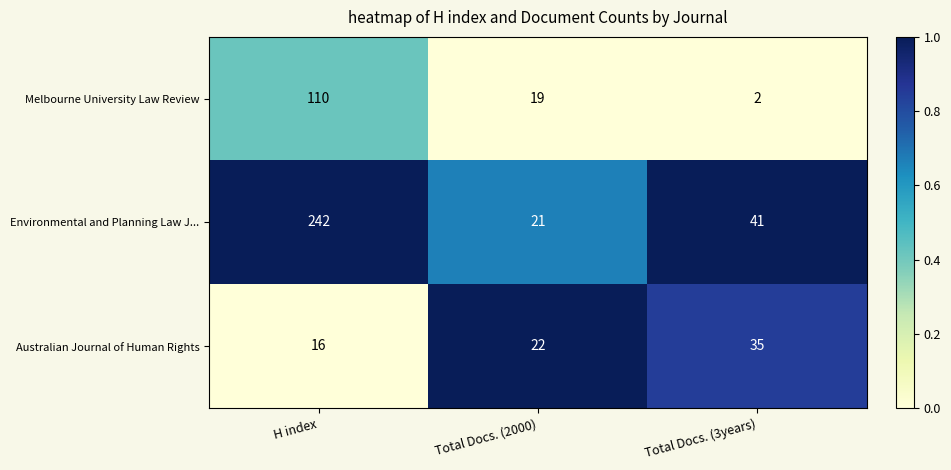

At which category is the sum across all series the highest?

H index